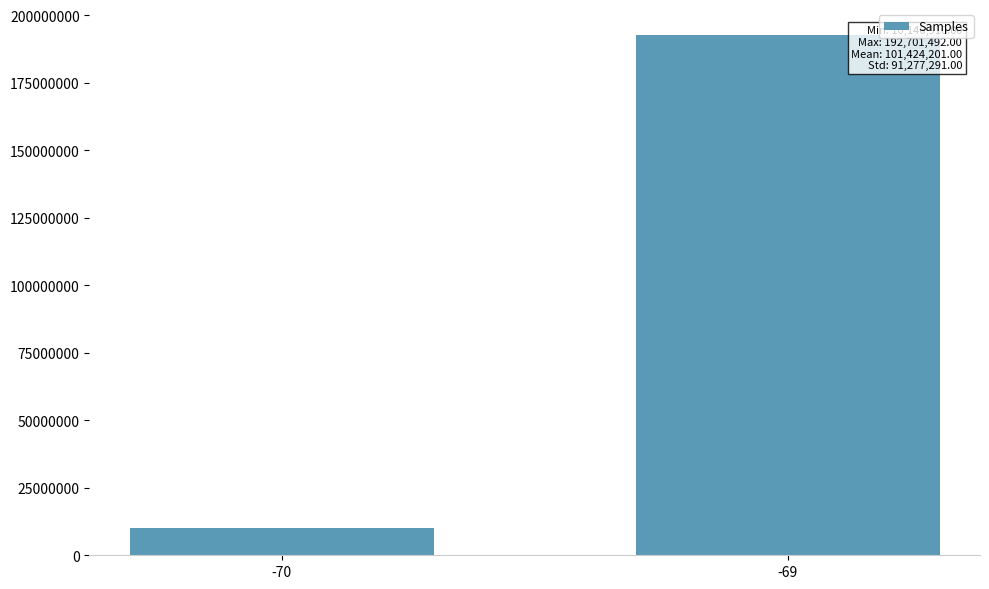

What is the sum of all values?

202848402